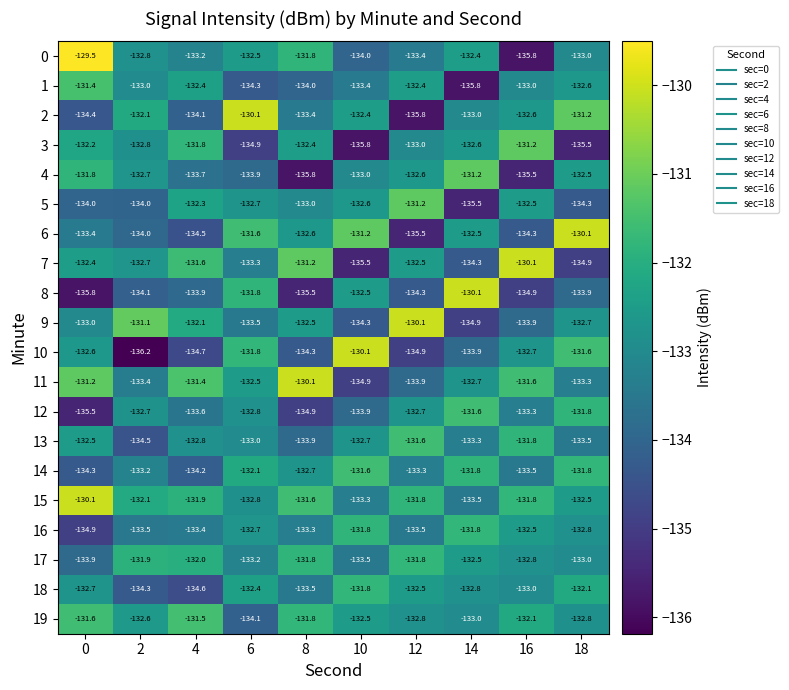

Which series has the largest total across all categories?

15